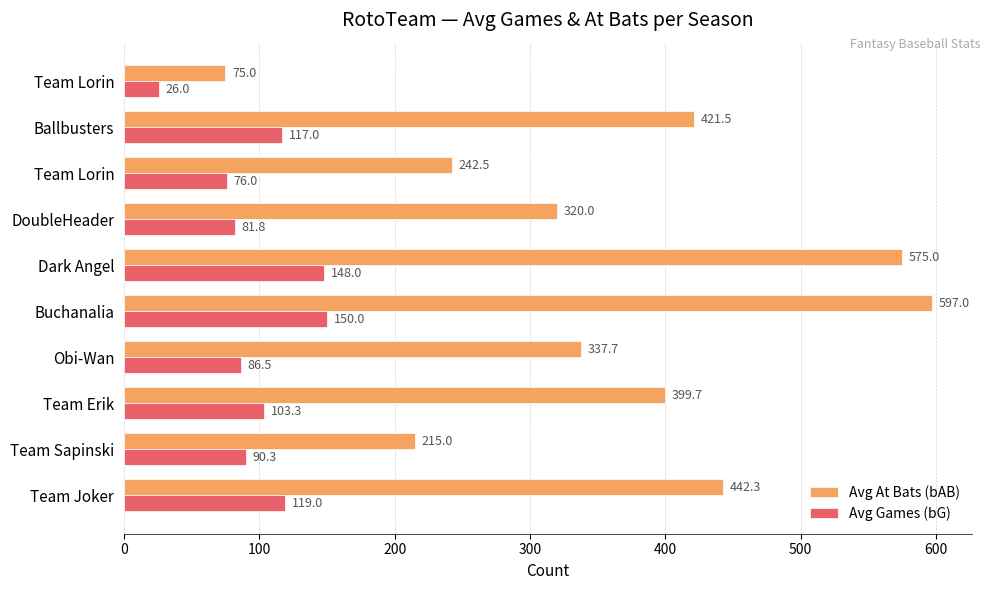

What are all the series names shown in the legend?

Avg At Bats (bAB), Avg Games (bG)